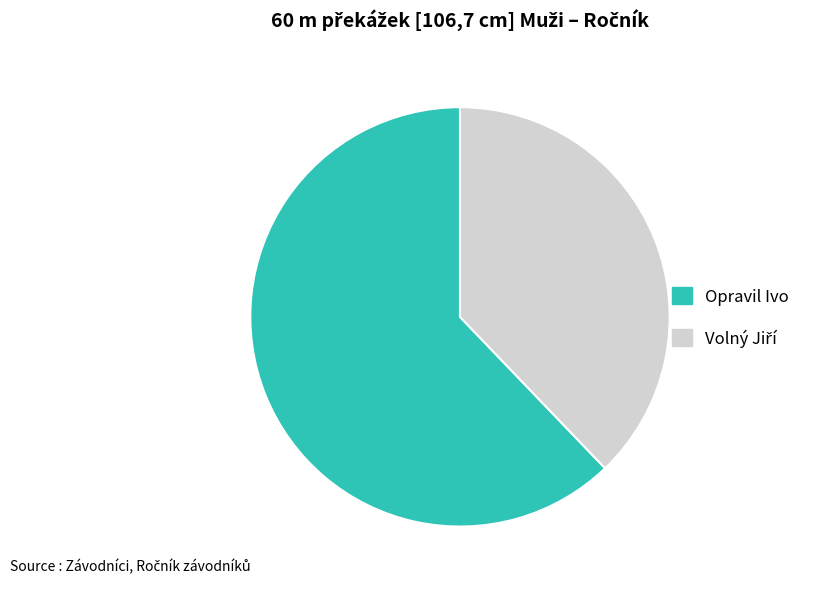

Does Opravil Ivo represent more than half of the total?

Yes